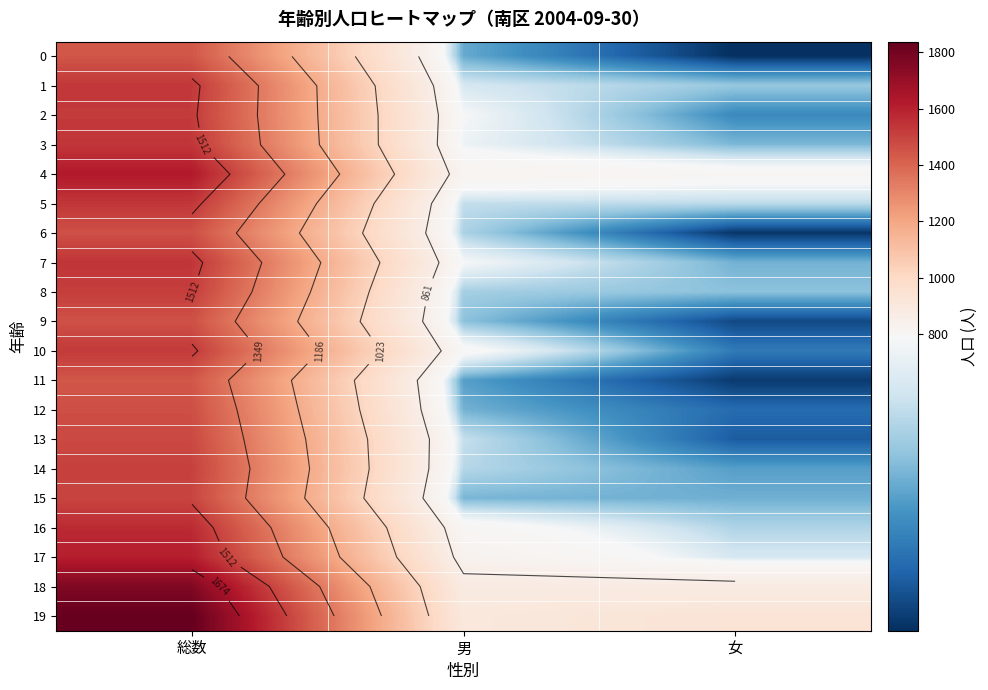

What is the total value across all series at 総数?

30887